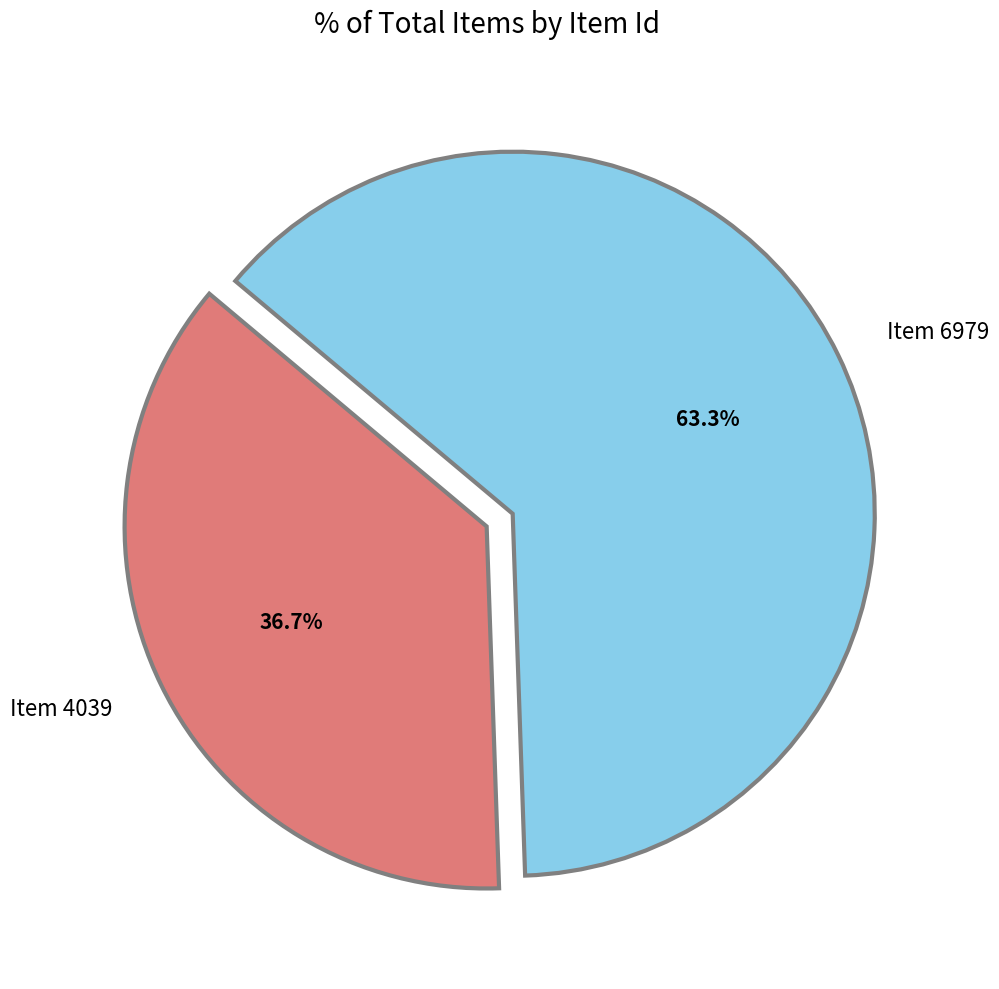

Does Item 6979 account for over 50% of the chart?

Yes